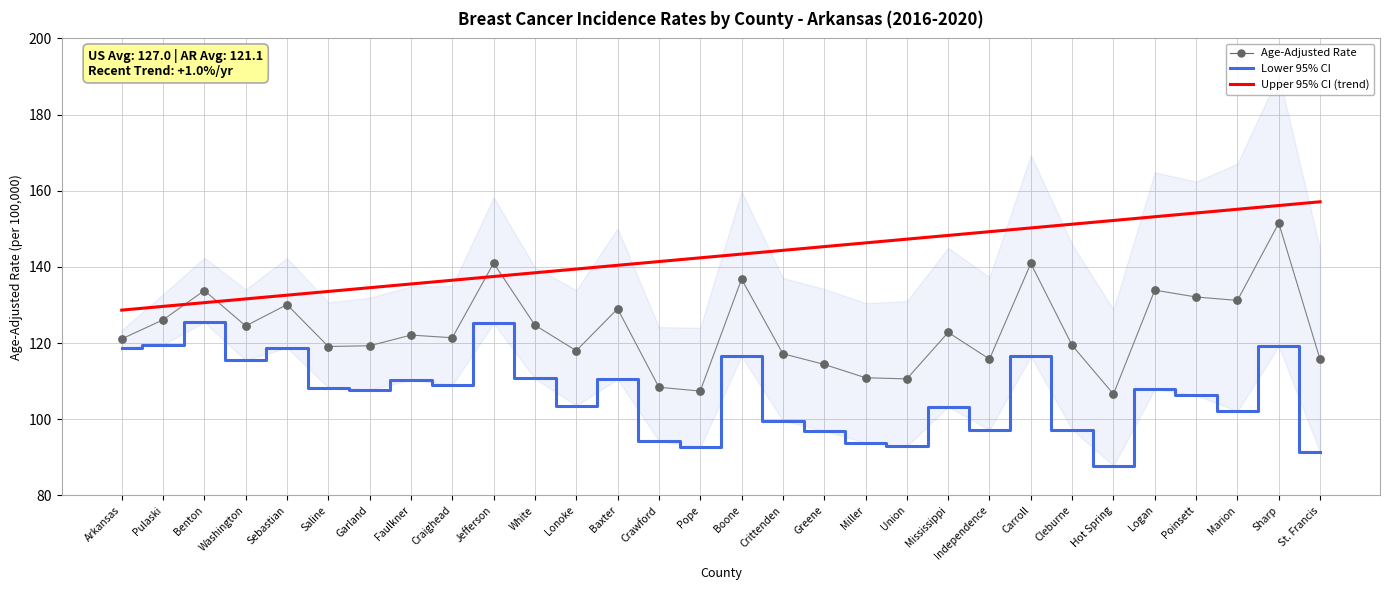

What are all the series names shown in the legend?

Lower 95% CI, Upper 95% CI (trend), Age-Adjusted Rate